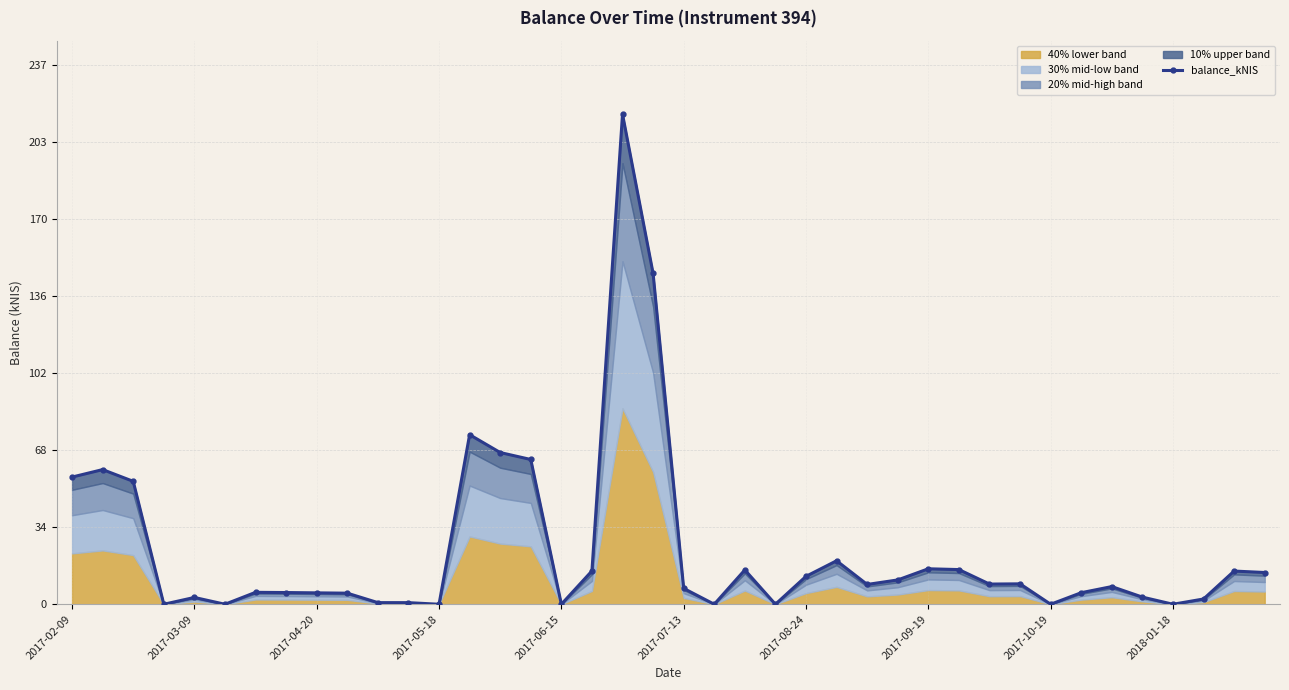

What is the difference between the values at 21 and 18?

215.8